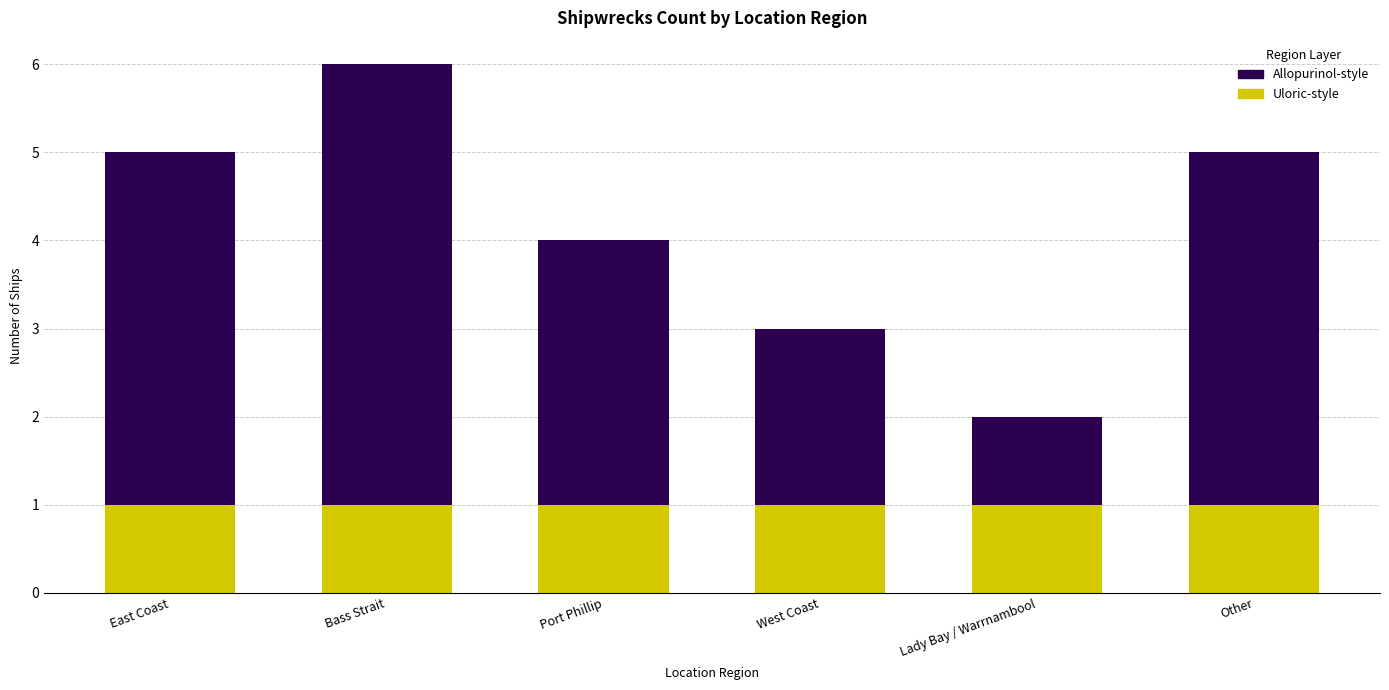

True or false: Uloric-style has a value of 1 at Port Phillip.

True